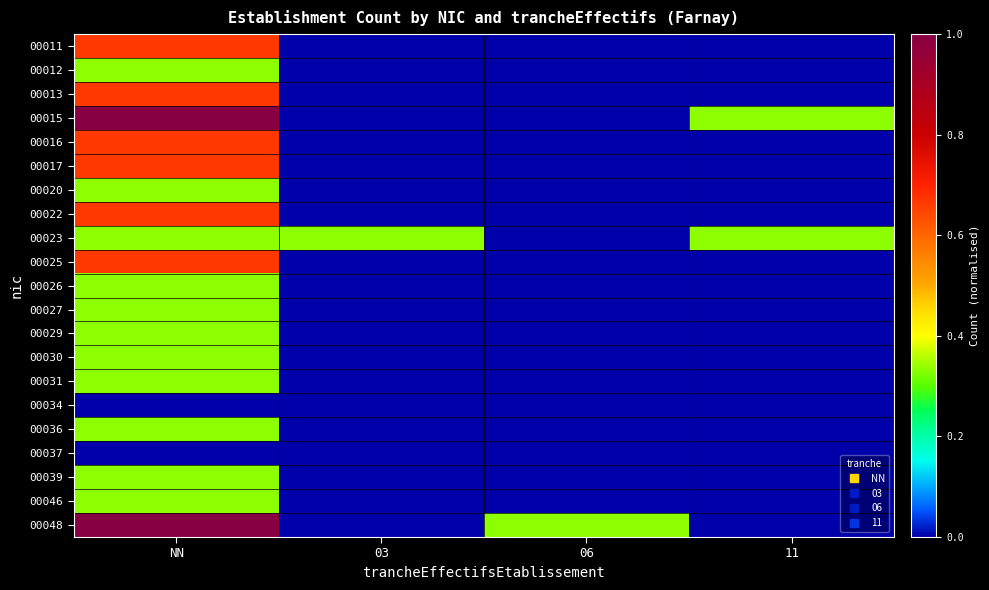

What is the difference between the highest and lowest values at 03?

0.3